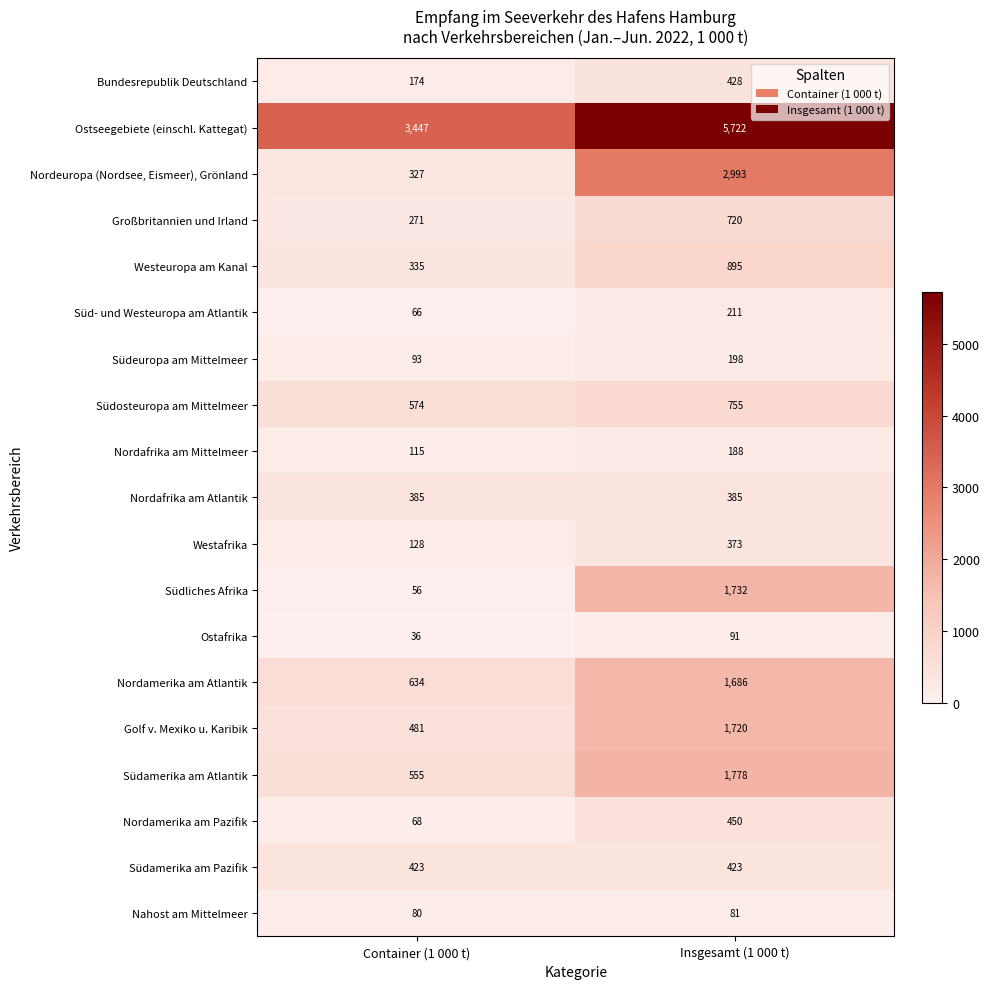

What is the sum of the Ostafrika values at Container (1 000 t) and Insgesamt (1 000 t)?

127